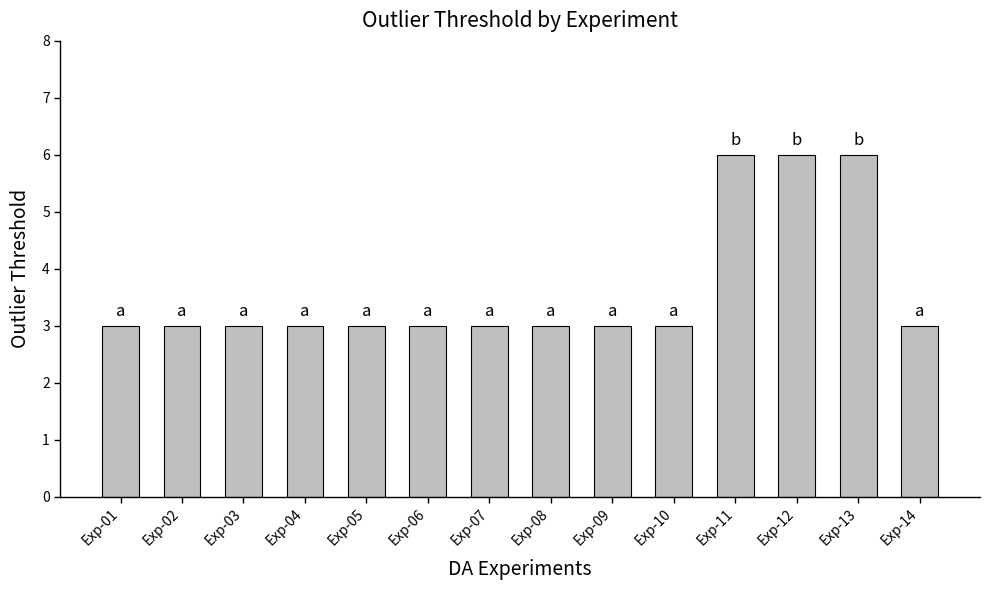

What is the value of the 11th bar from the left?

6